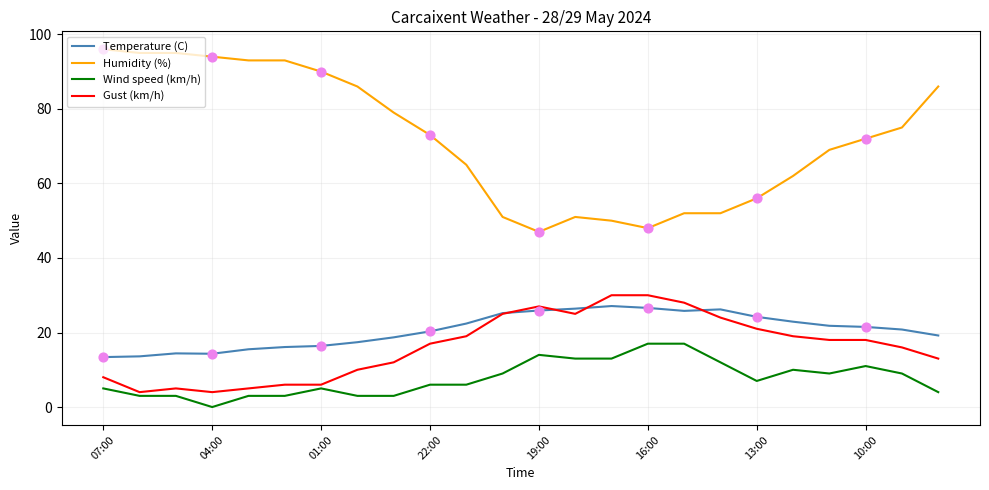

Which series has the largest total across all categories?

Humidity (%)